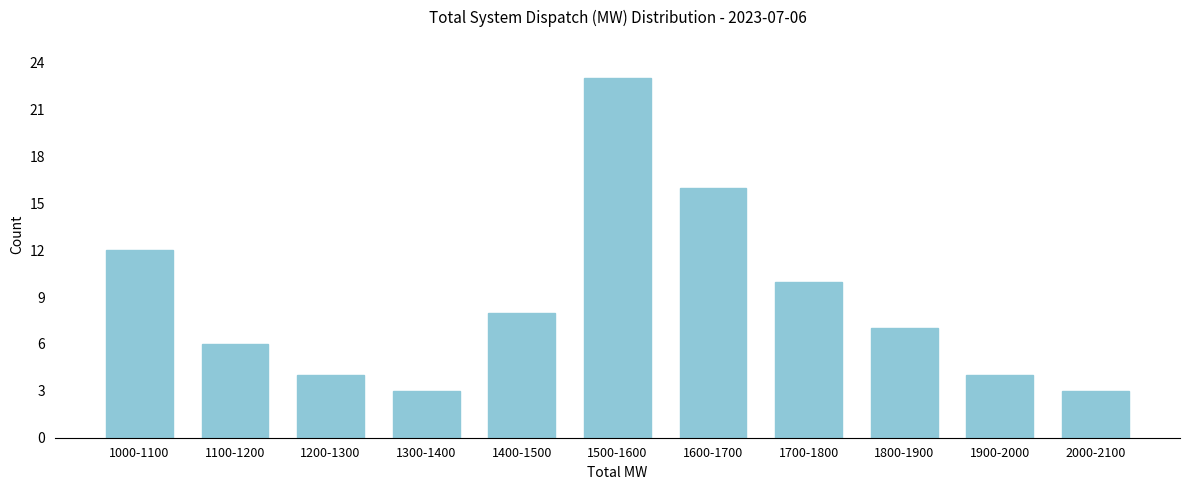

Reading left to right, what are all the values shown in this chart?

12	6	4	3	8	23	16	10	7	4	3